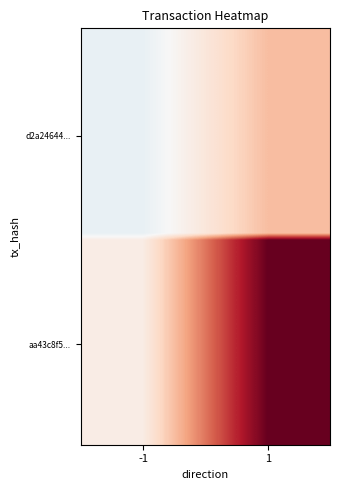

What is the total value across all series at 1?

17